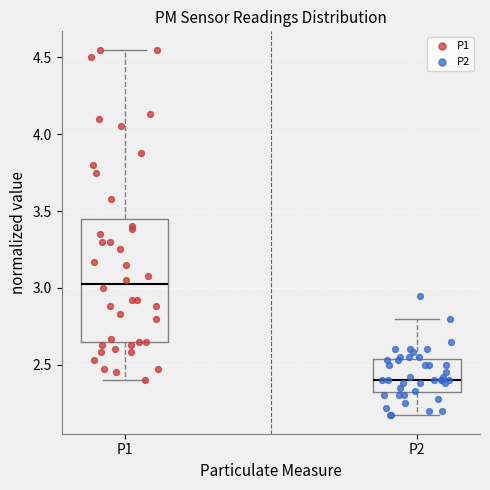

Which box's median line is the lowest?

P2